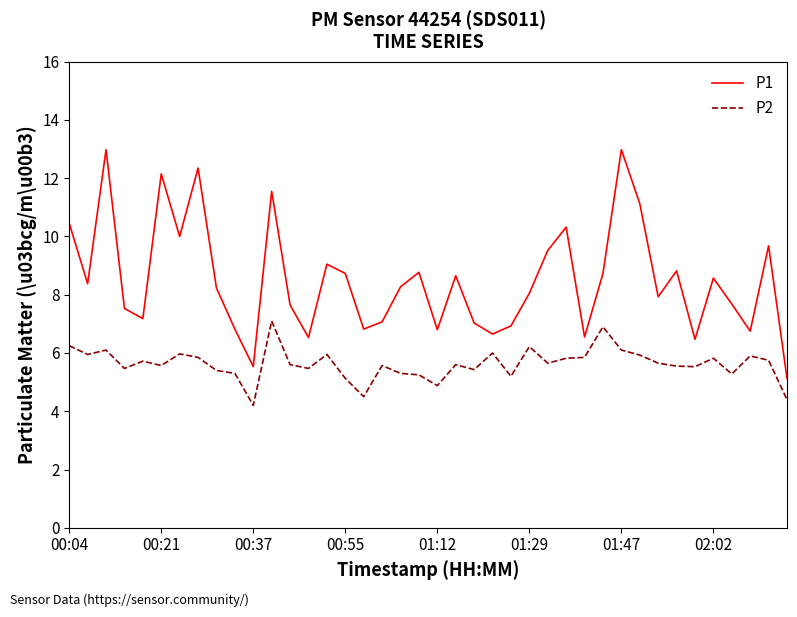

Rank the series by their maximum value, from highest to lowest.

P1, P2